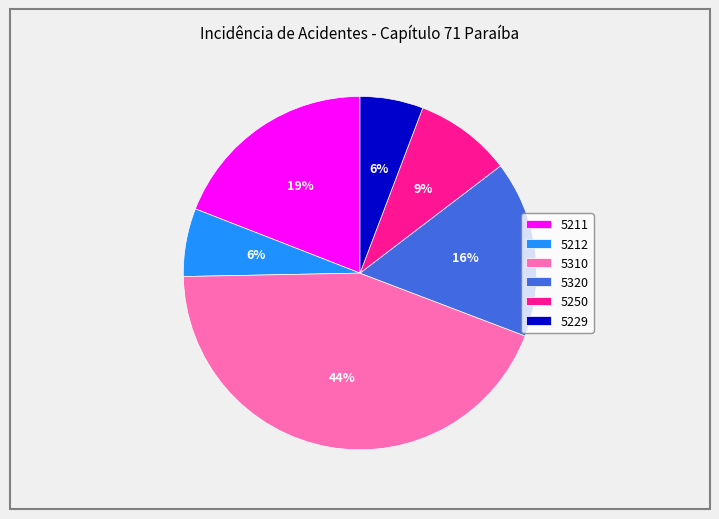

Is it true that 5310 is 32% of the pie?

False